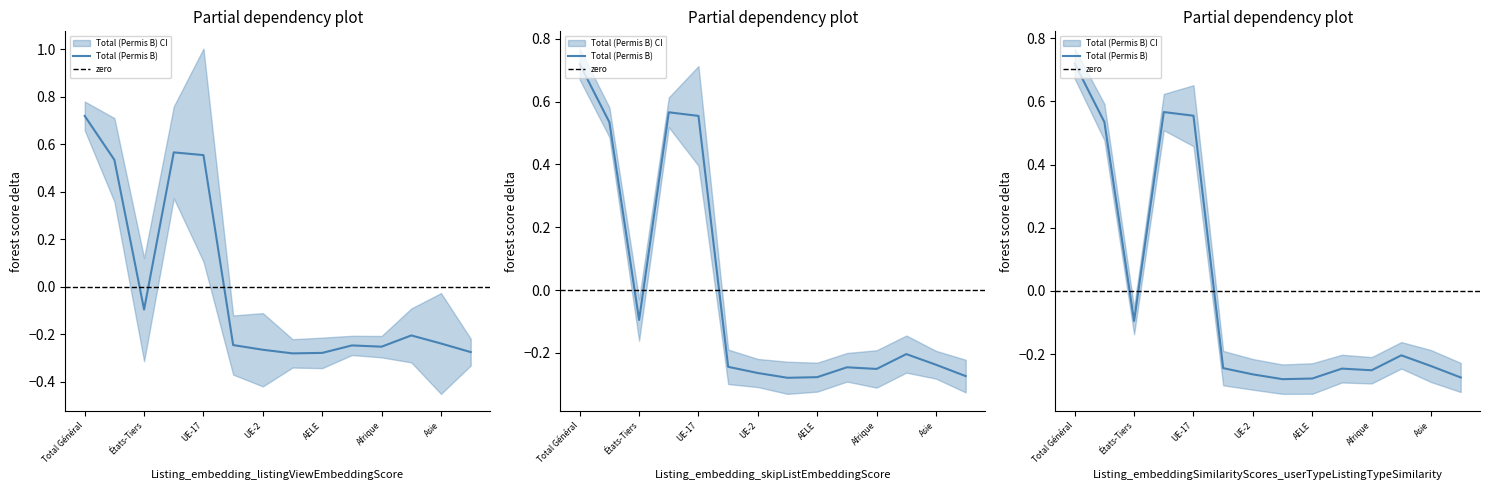

What is the greatest value displayed?

0.7